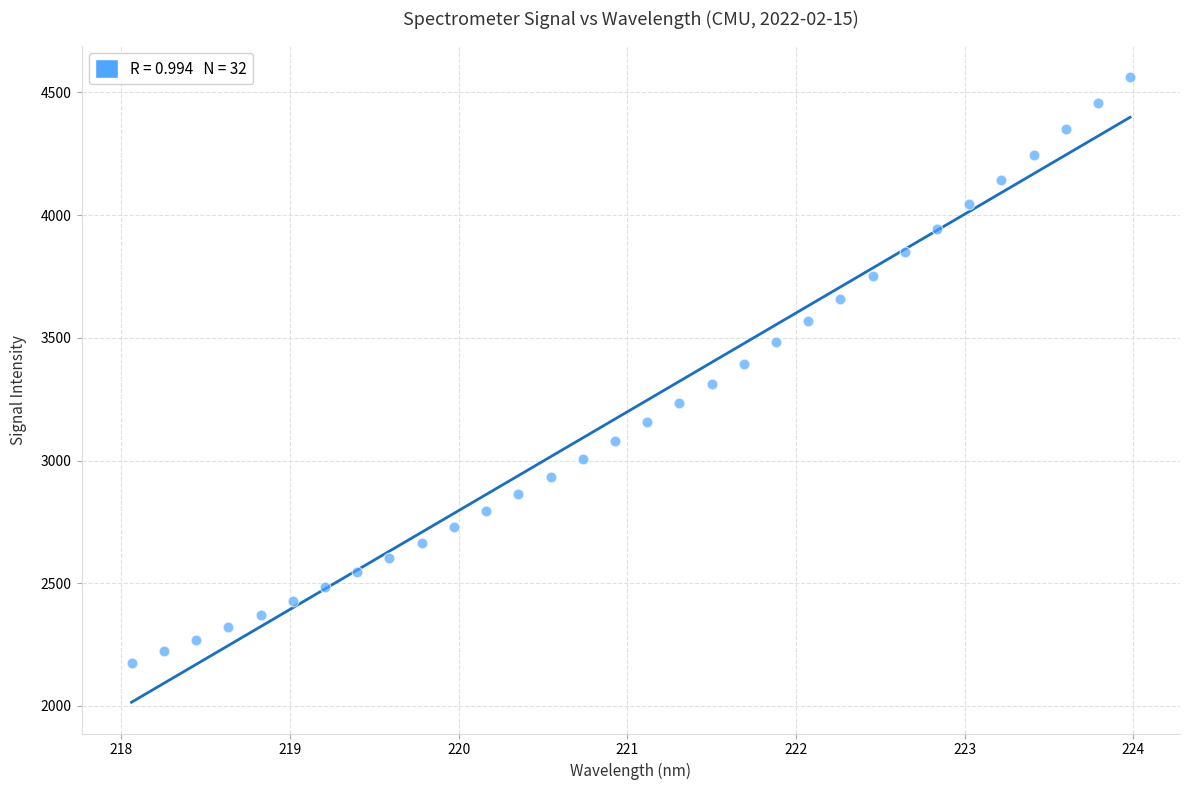

What is the range of Y values (max minus min)?

2389.4